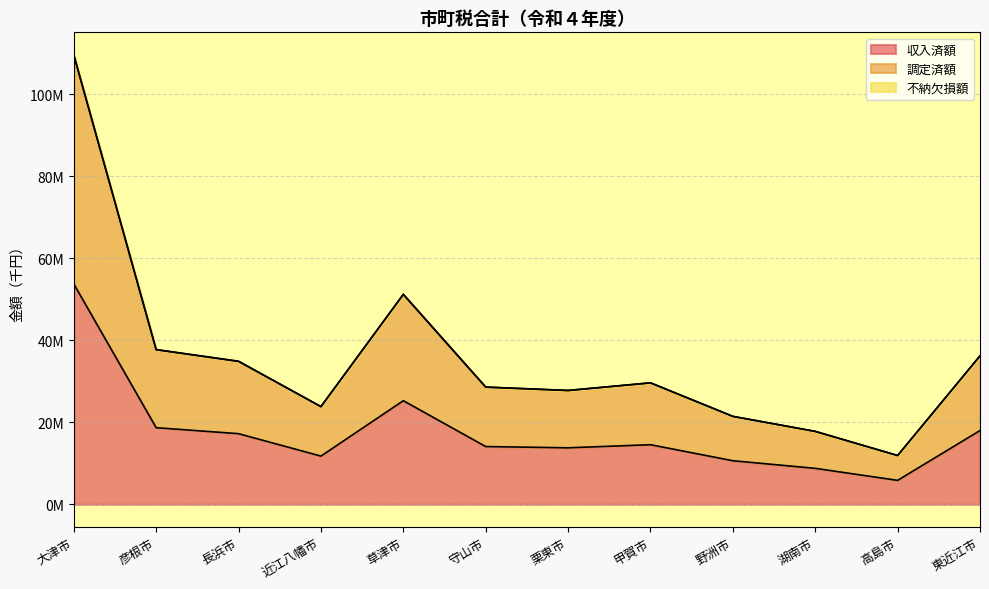

True or false: 調定済額 and 収入済額 cross at least once.

False